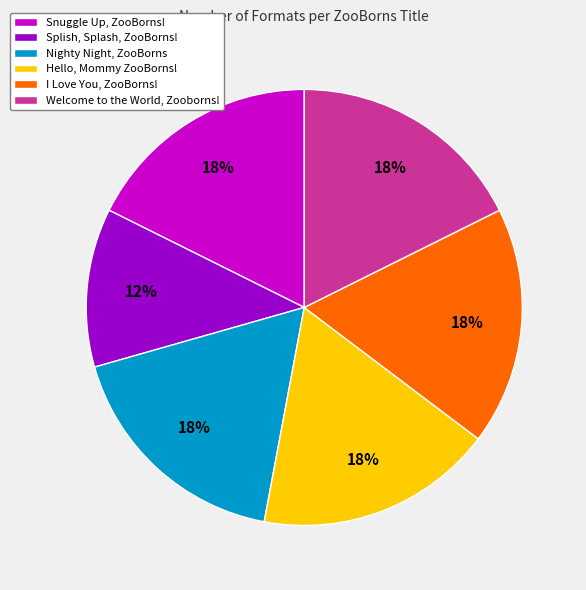

Is it true that Splish, Splash, ZooBorns! is 19% of the pie?

False